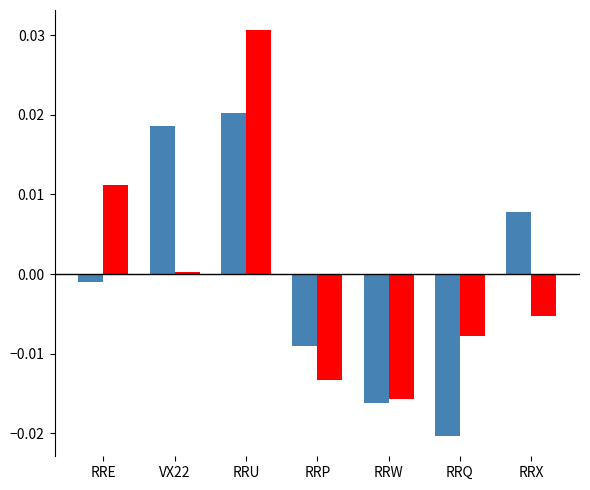

Are the bars horizontal?

No